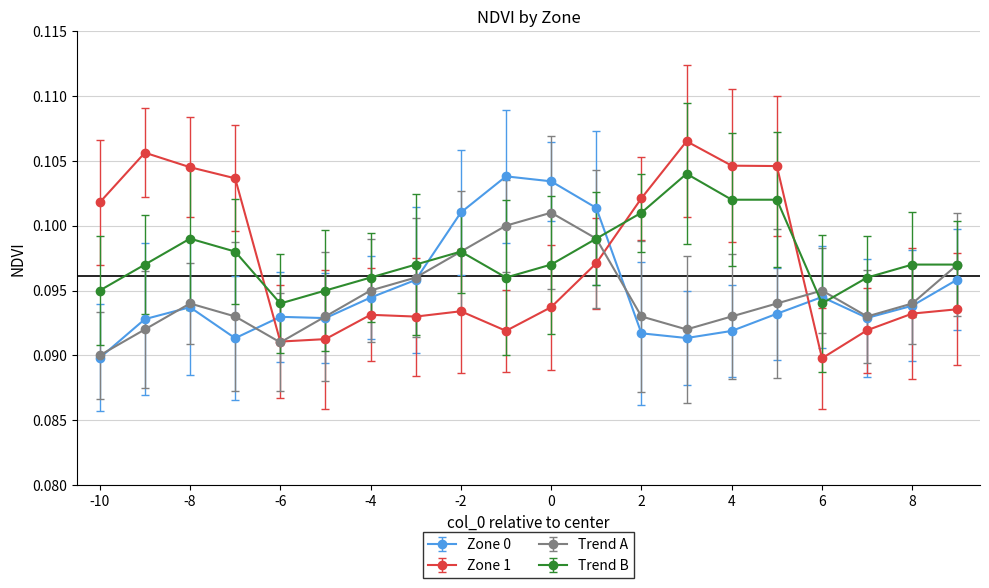

Count the number of data series in this chart.

4